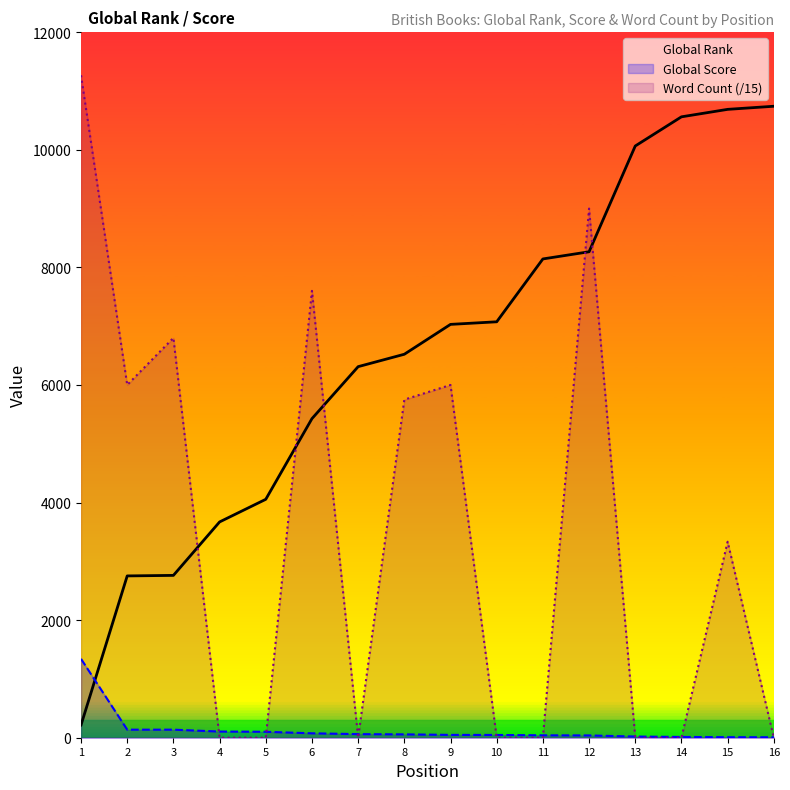

Reading left to right, extract all data points from this chart.

Global Rank: 216.0	2752.0	2761.0	3670.0	4055.0	5427.0	6311.0	6522.0	7030.0	7074.0	8143.0	8265.0	10064.0	10560.0	10687.0	10740.0
Global Score: 1341.0	137.0	137.0	105.0	101.0	75.0	61.0	57.0	48.0	47.0	41.0	39.0	20.0	13.0	9.0	8.0
Word Count (/15): 11266.7	6000.0	6800.0	0.0	0.0	7600.0	0.0	5750.0	6000.0	0.0	0.0	9000.0	0.0	0.0	3333.3	0.0